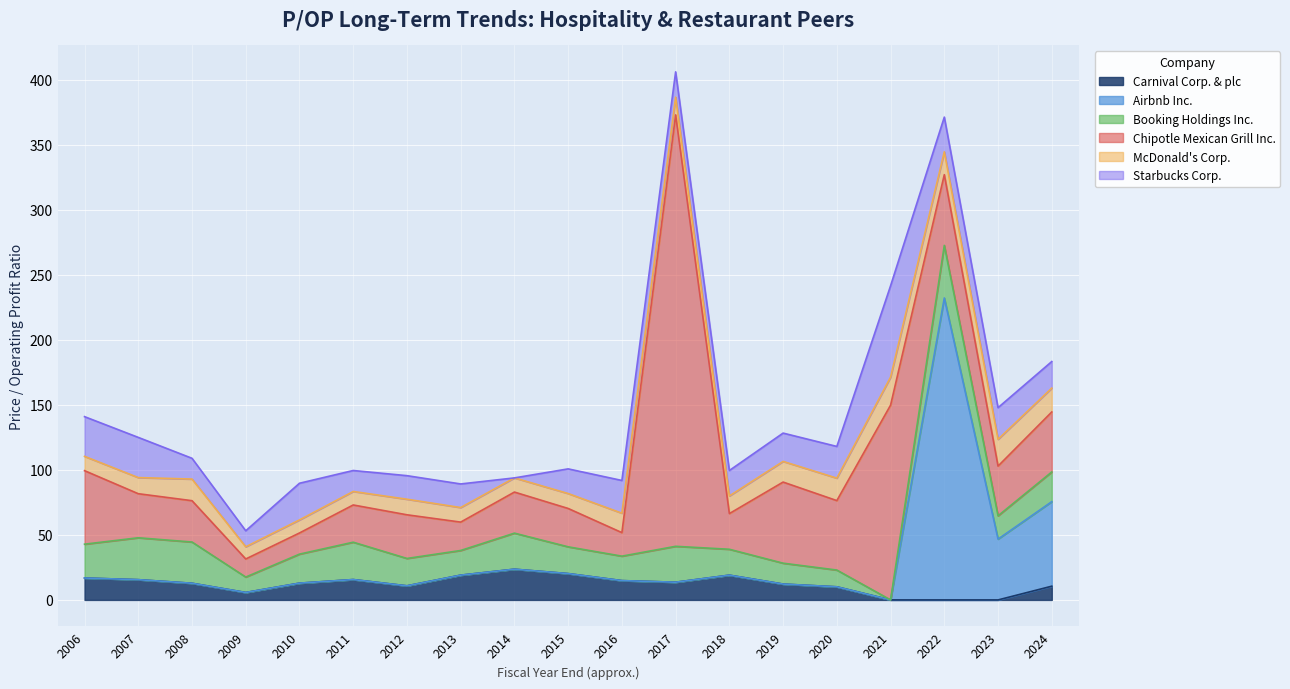

At which label is McDonald's Corp. closest to 15?

2016-01-29